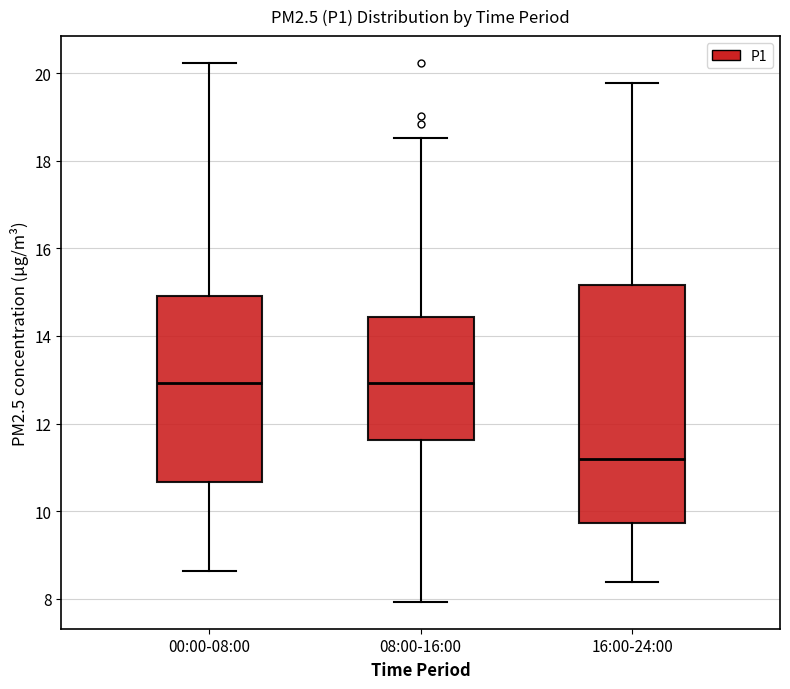

Which box is the tallest, from its lower edge to its upper edge?

16:00-24:00